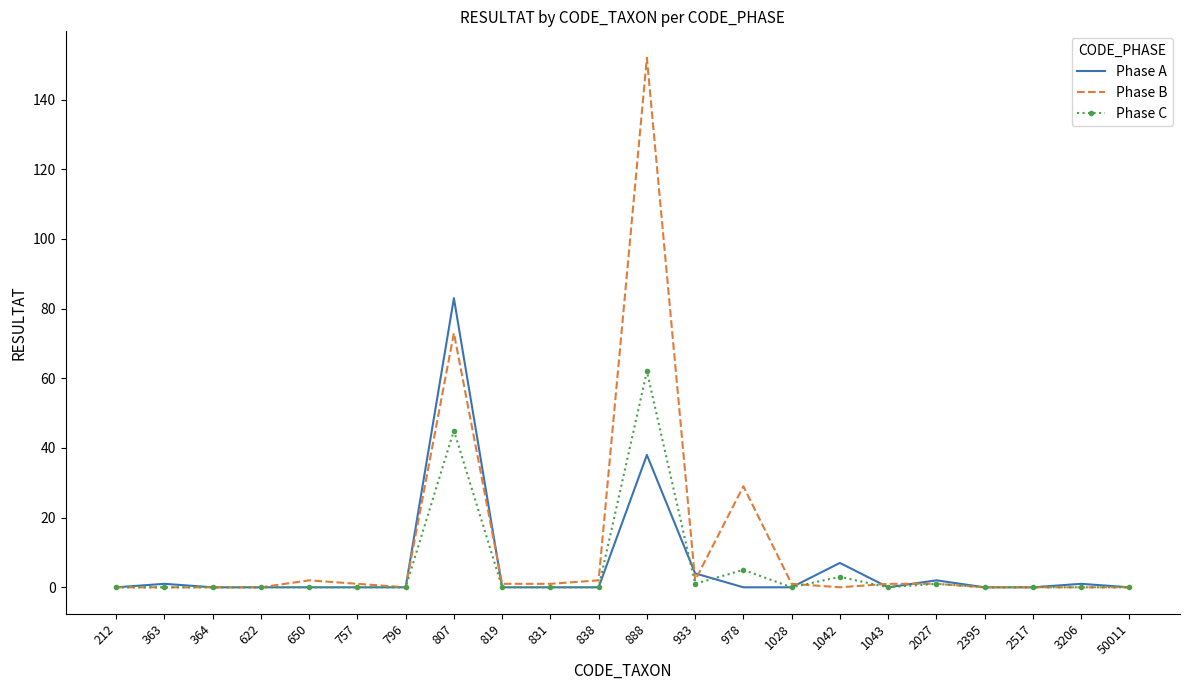

Which series has the largest range (max minus min)?

Phase B